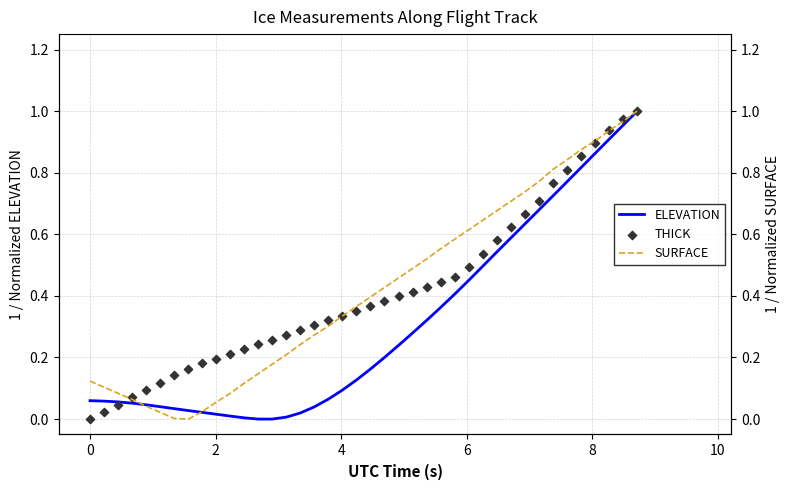

Is the value of SURFACE at 18 greater than the value of THICK at 25?

No